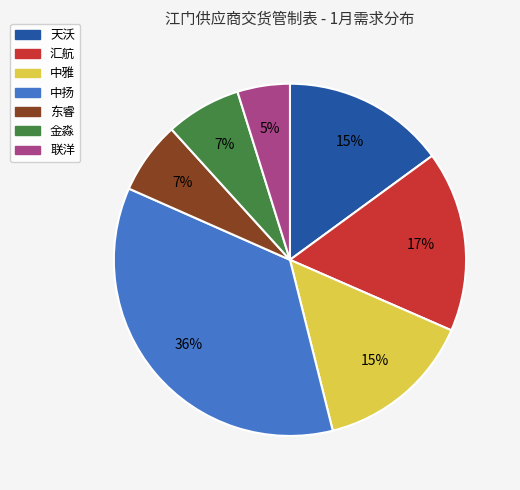

Approximately how many times larger is the value at 汇航 compared to 中扬?

0.5